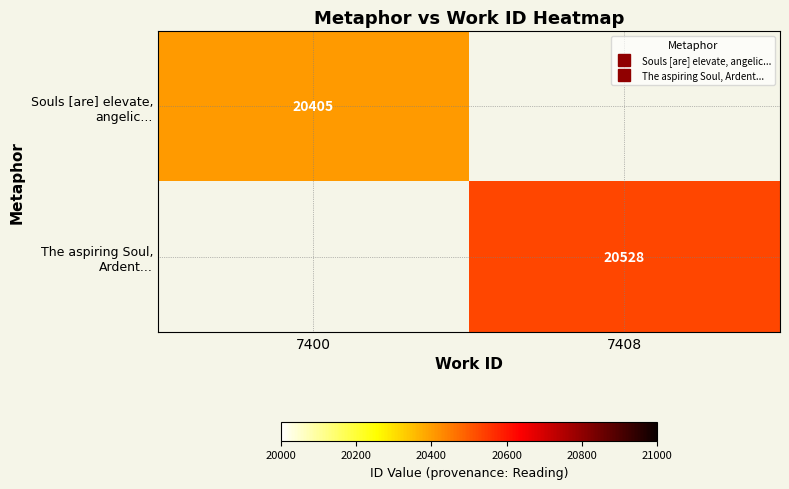

Which has a higher value, 7400 or 7408?

7408